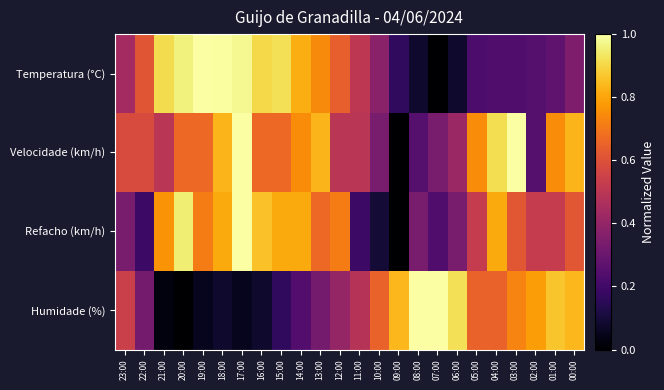

Count the number of categories in the chart.

24